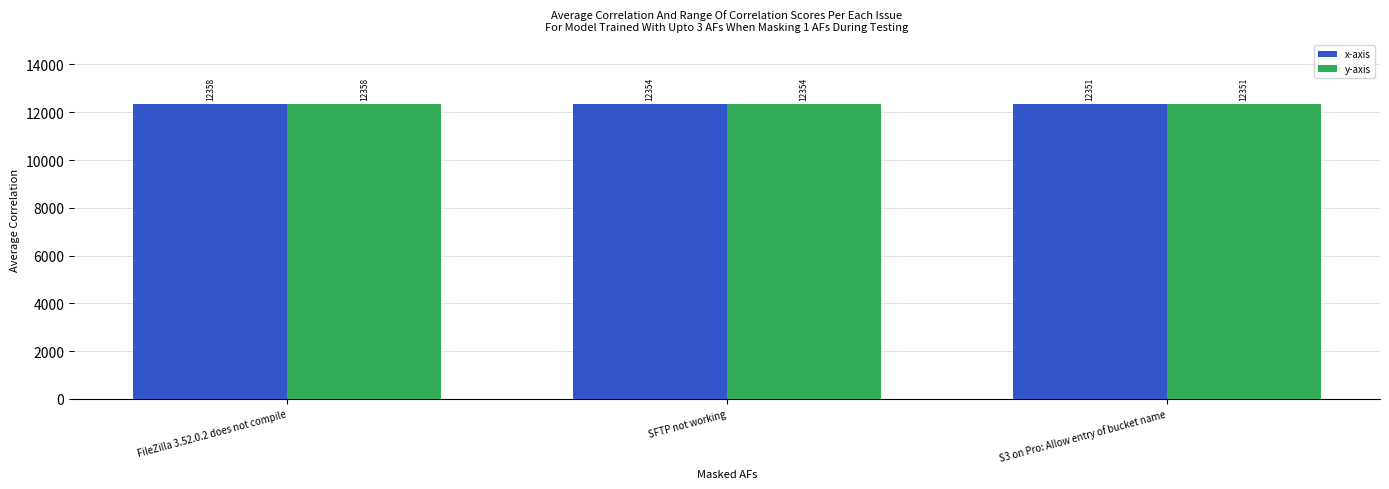

What is the sum of the y-axis values at S3 on Pro: Allow entry of bucket name and SFTP not working?

24705